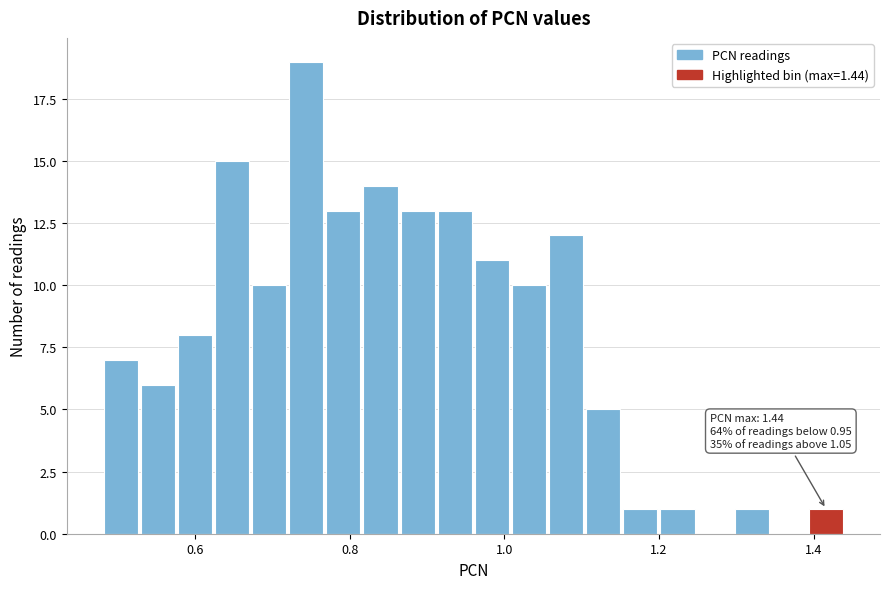

Read against the x-axis, roughly where is the centre of the tallest bar?

0.74